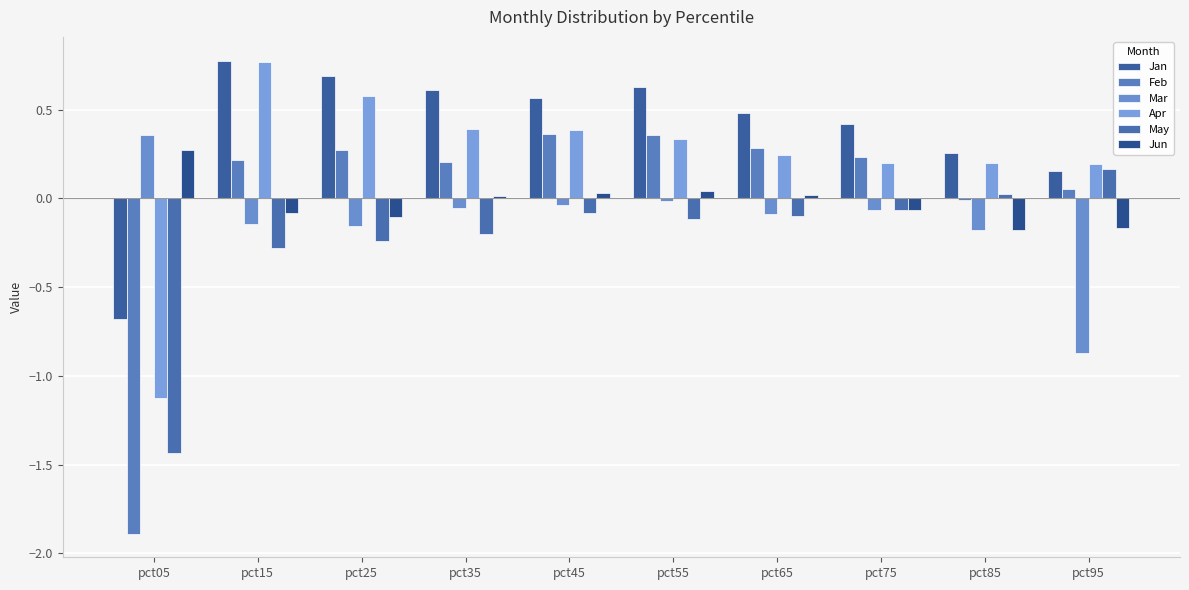

Does the chart contain stacked bars?

No